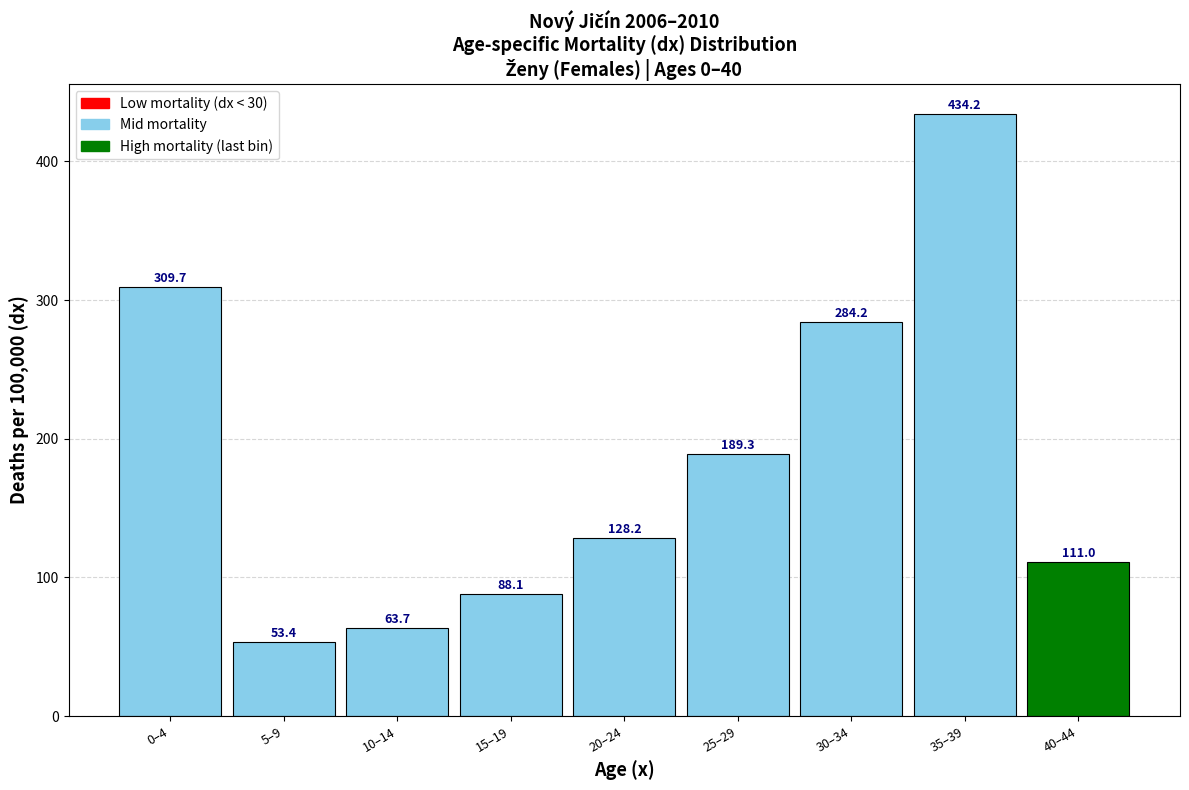

At which label is the value closest to 243?

30–34